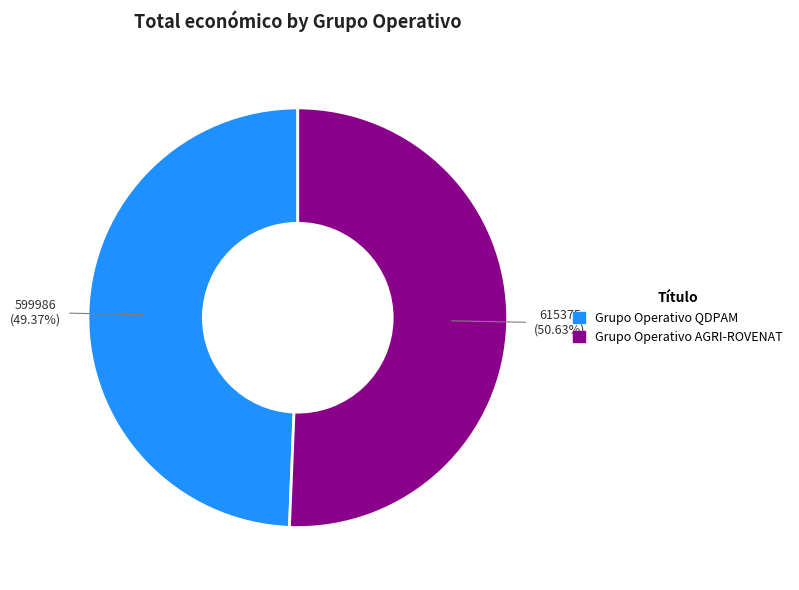

What percentage is the Grupo Operativo AGRI-ROVENAT slice, to the nearest percent?

51%